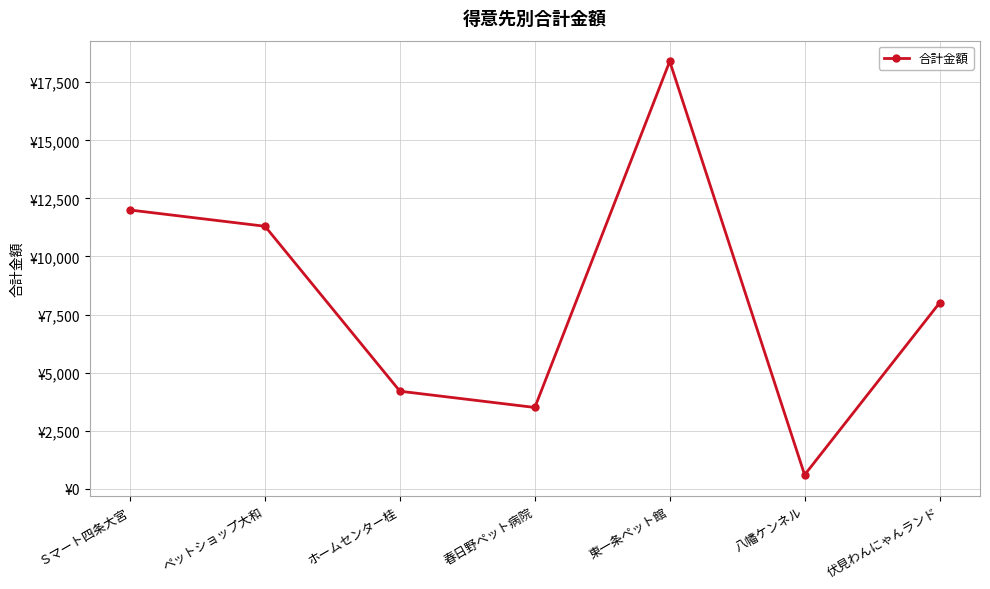

Is this an area chart (filled region under the line)?

No